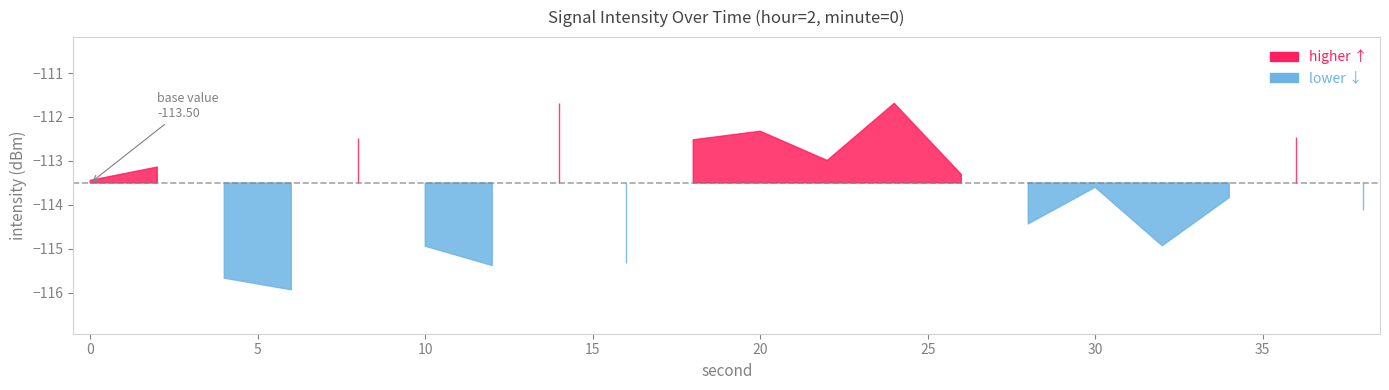

At which label is the value closest to -113?

22